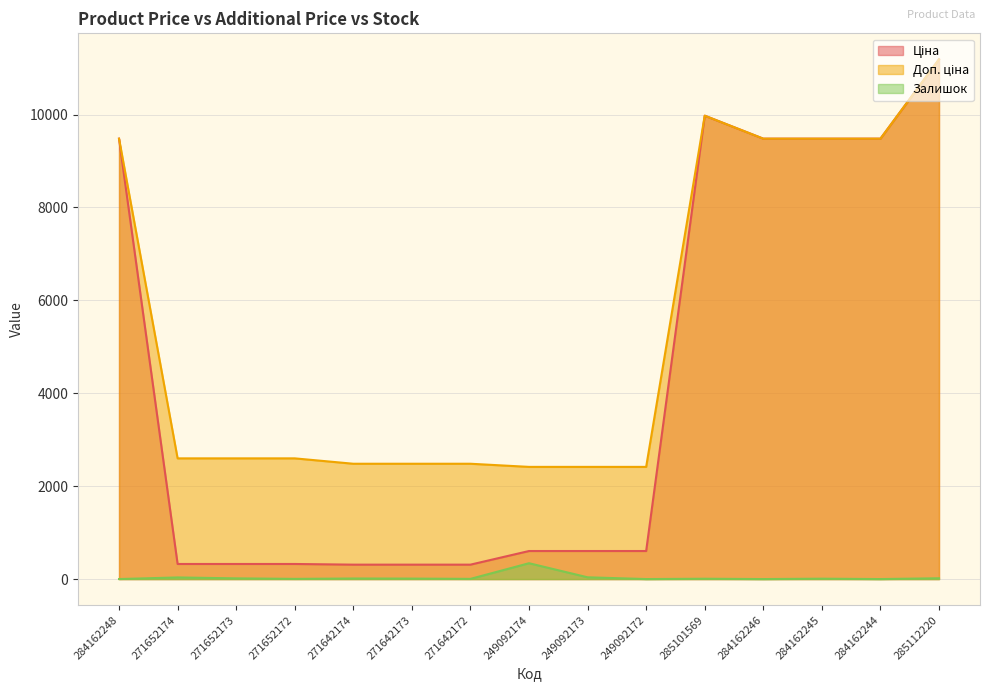

True or false: Залишок has a value of 9.8 at 285101569.

False